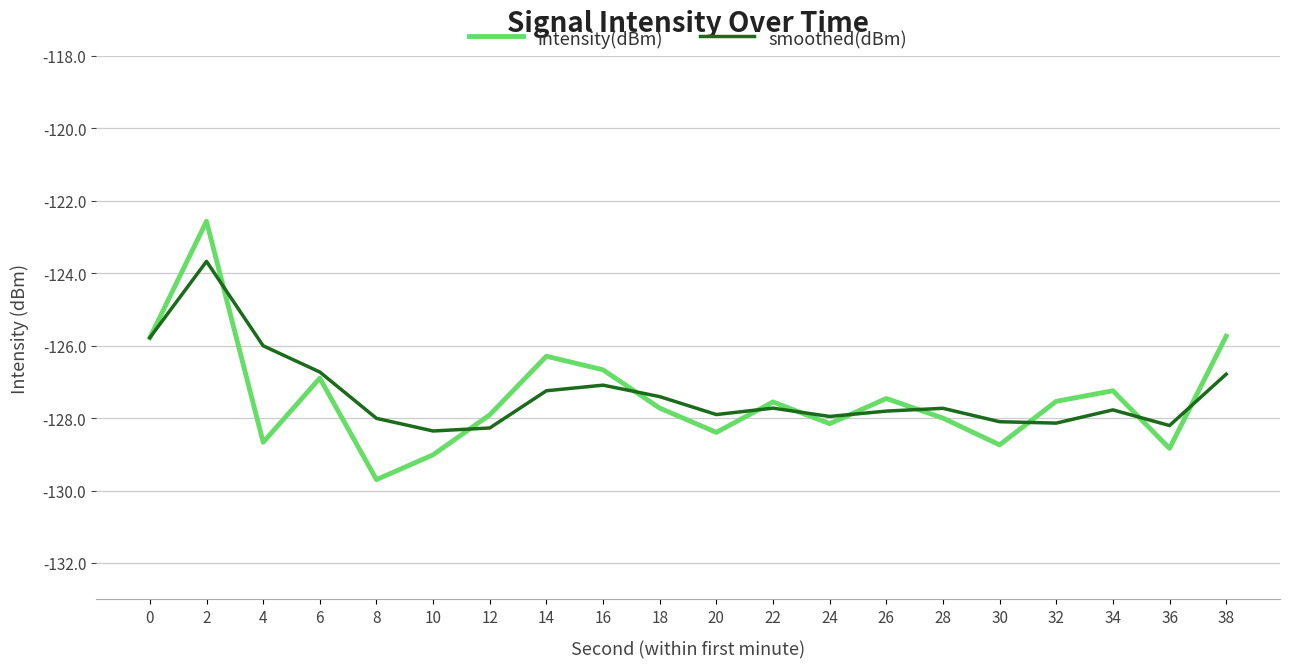

How many values in the smoothed(dBm) series exceed -127?

5